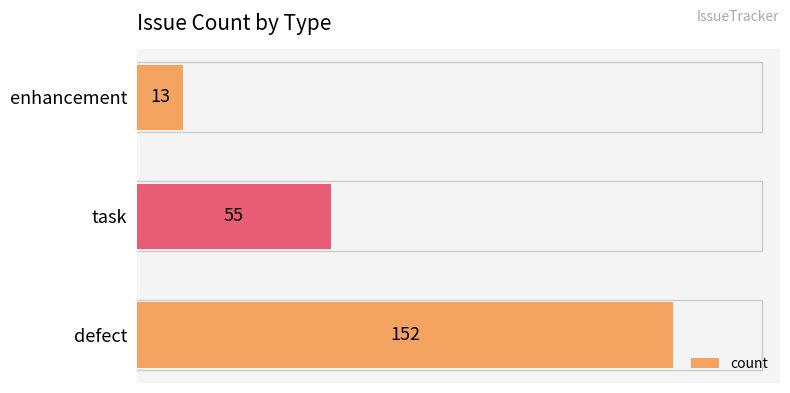

The chart shows a value of 55 at task. True or false?

True